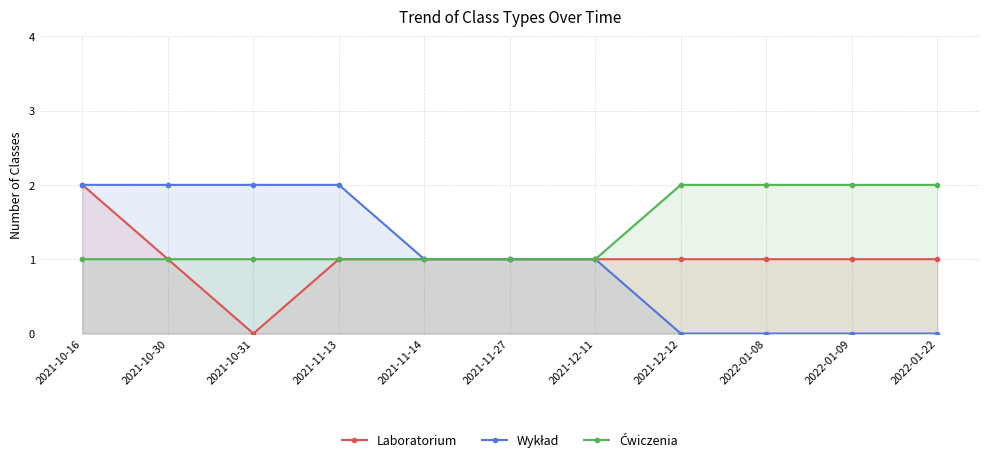

True or false: Wykład and Ćwiczenia intersect in this chart.

False